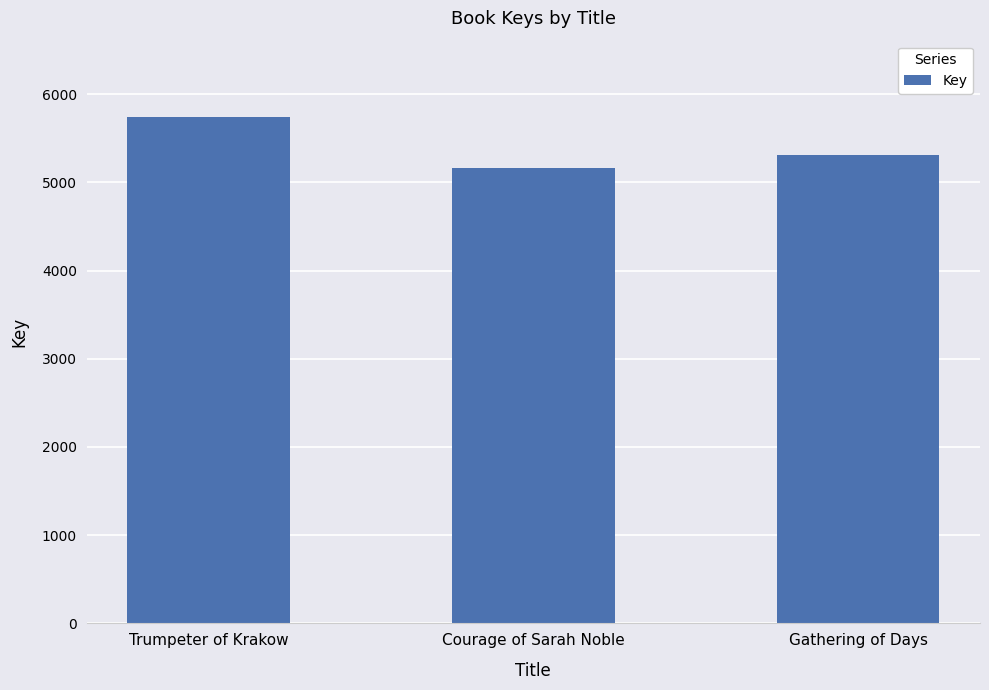

What is the sum of all values?

16225